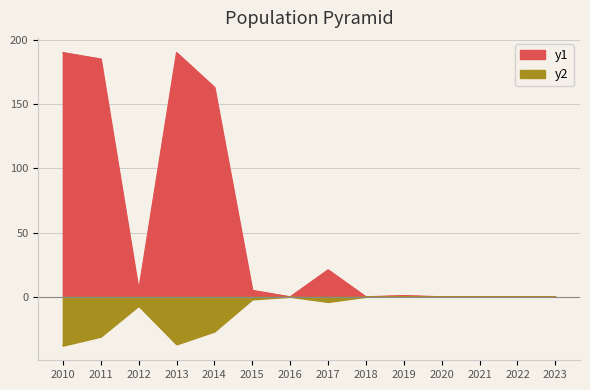

How many interior local valleys does the Организации series have?

2